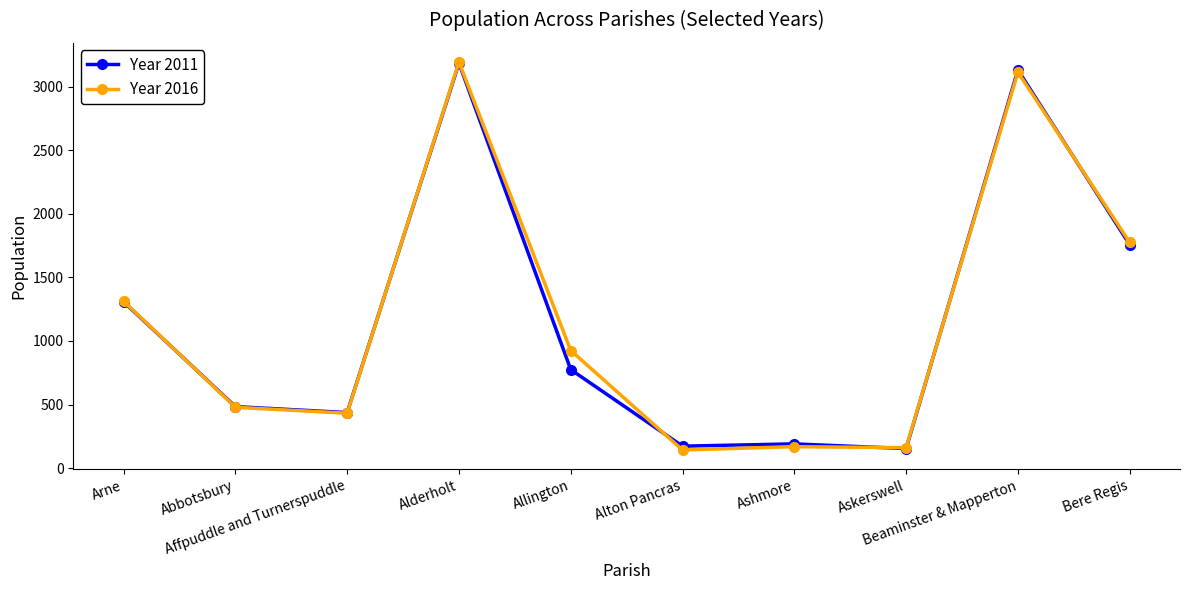

What is the total value across all series at Abbotsbury?

963